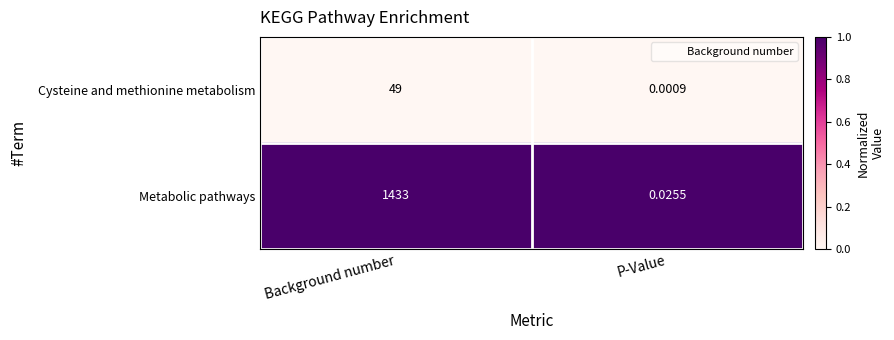

Which series has the largest range (max minus min)?

Metabolic pathways